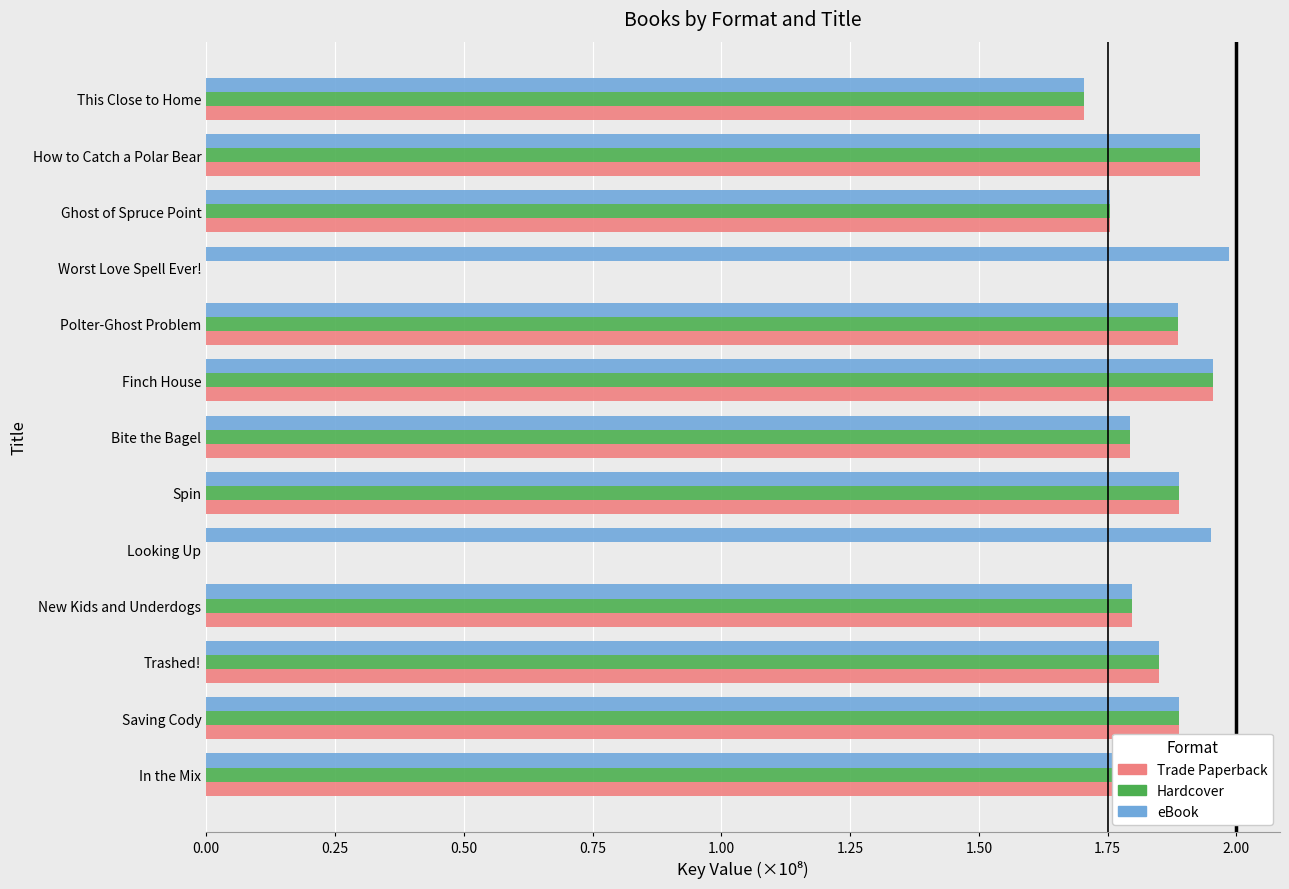

What are all the series names shown in the legend?

Trade Paperback, Hardcover, eBook